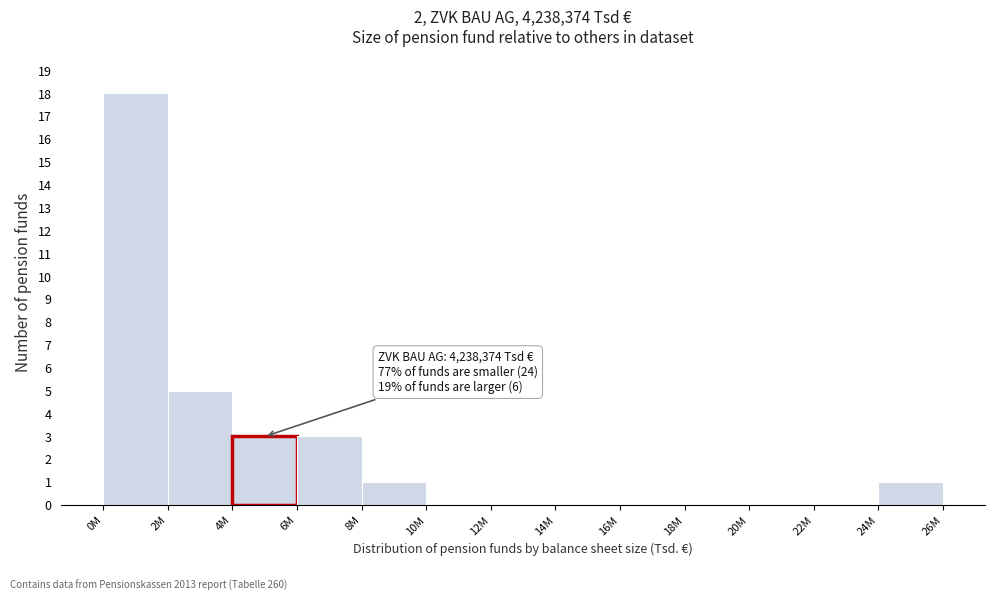

Reading left to right, list all the values displayed in this chart.

0M=18	2M=5	4M=3	6M=3	8M=1	10M=0	12M=0	14M=0	16M=0	18M=0	20M=0	22M=0	24M=1